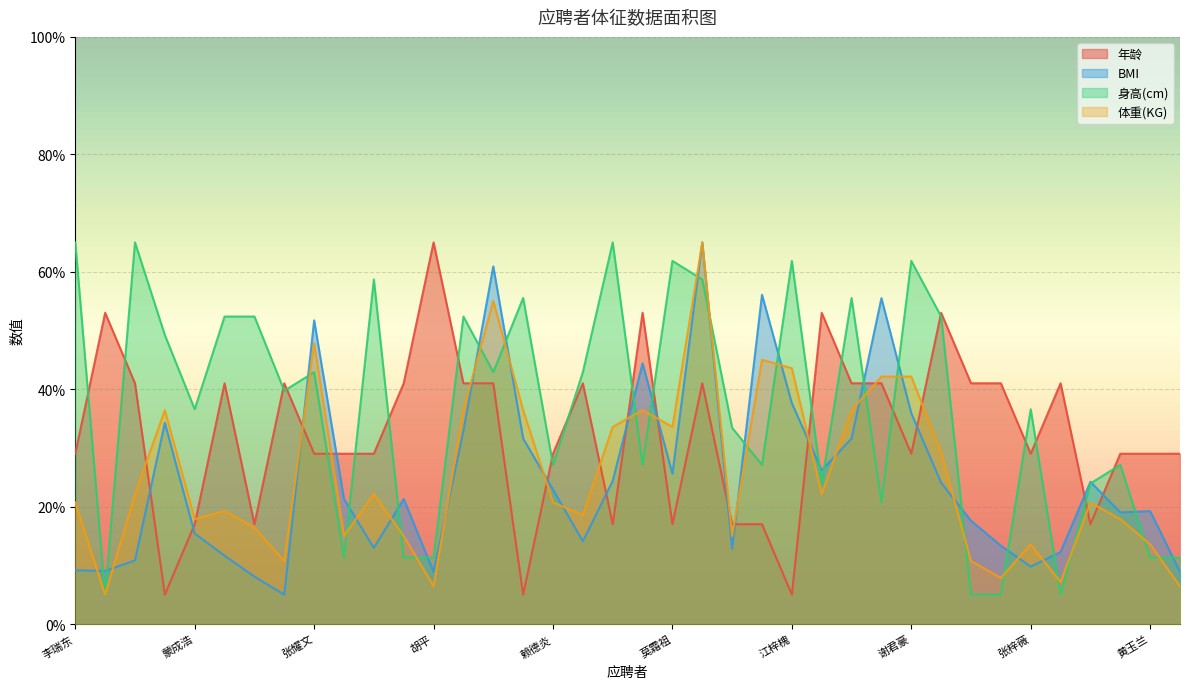

Which category has the lowest value in the 年龄 series?

黄健